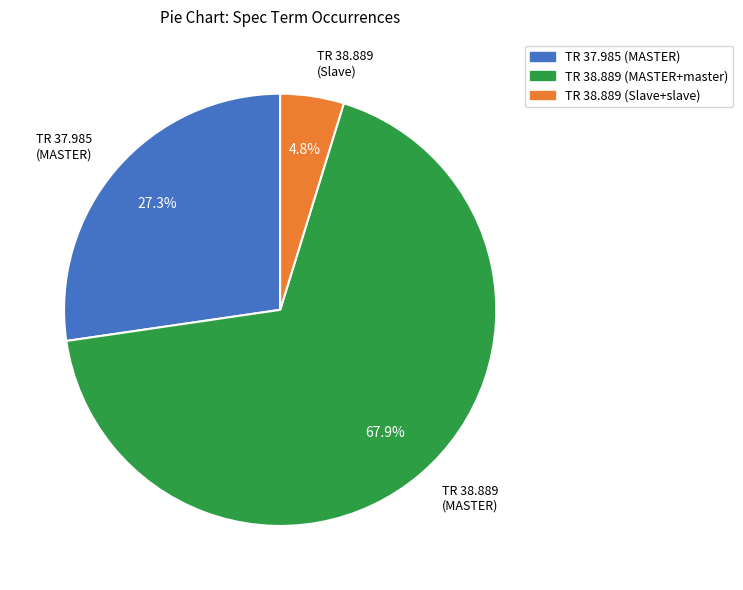

Rank the categories by value from highest to lowest.

TR 38.889 (MASTER+master), TR 37.985 (MASTER), TR 38.889 (Slave+slave)